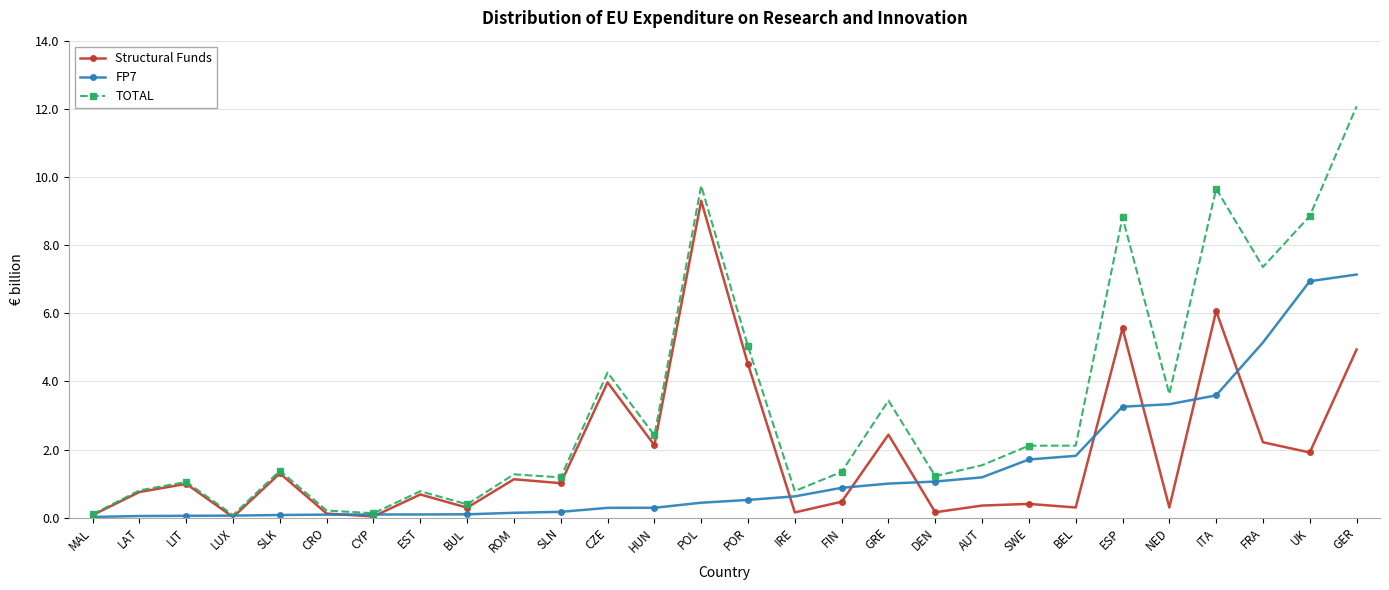

True or false: FP7 has a value of 1.8 at BEL.

True